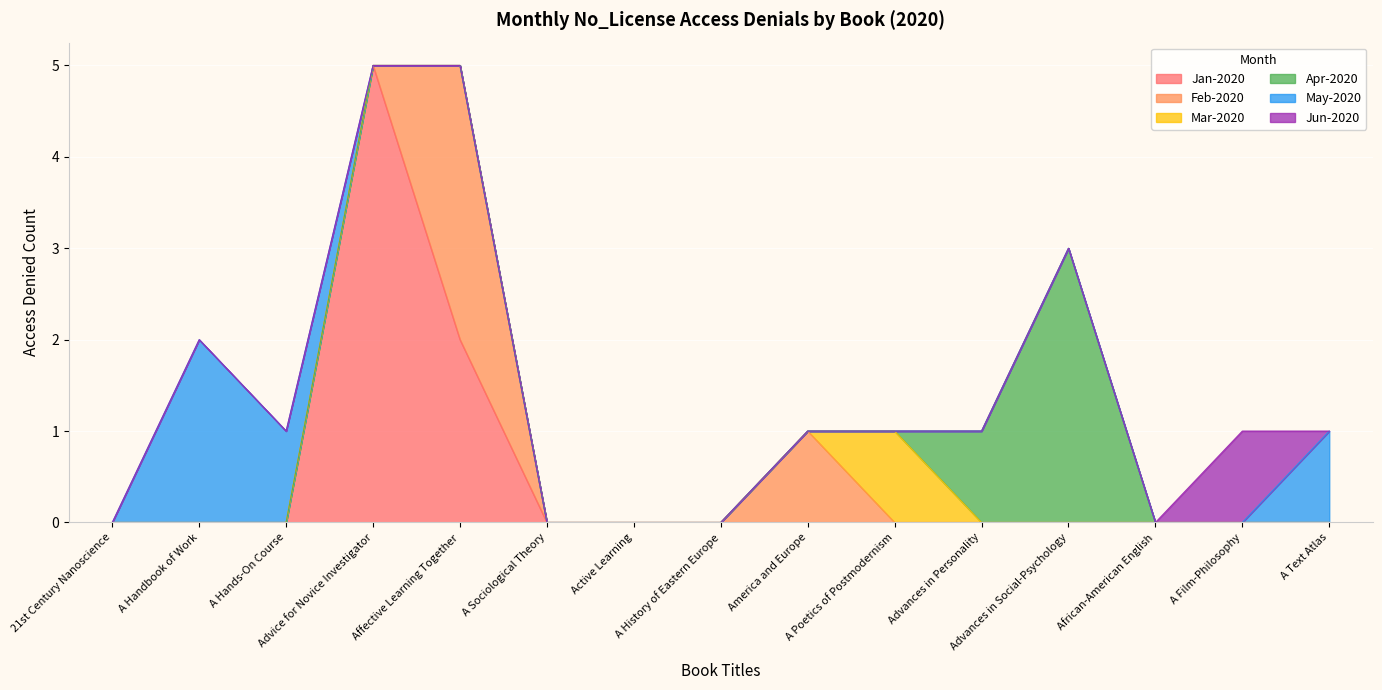

What is the label of the 1st point from the right?

A Text Atlas